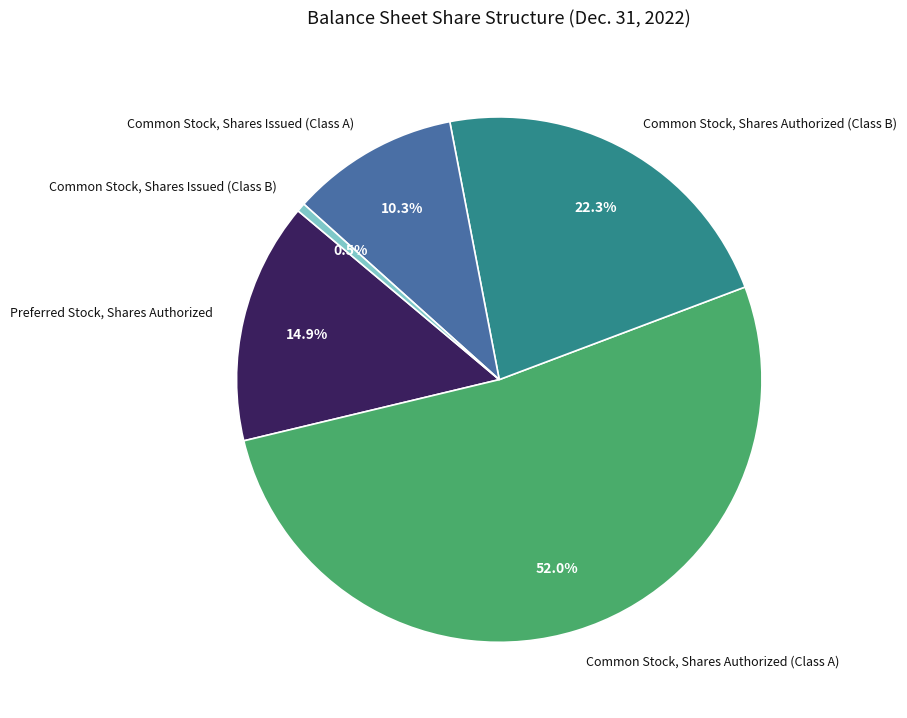

What is the ratio of the value at Common Stock, Shares Issued (Class A) to the value at Common Stock, Shares Authorized (Class A)?

0.2